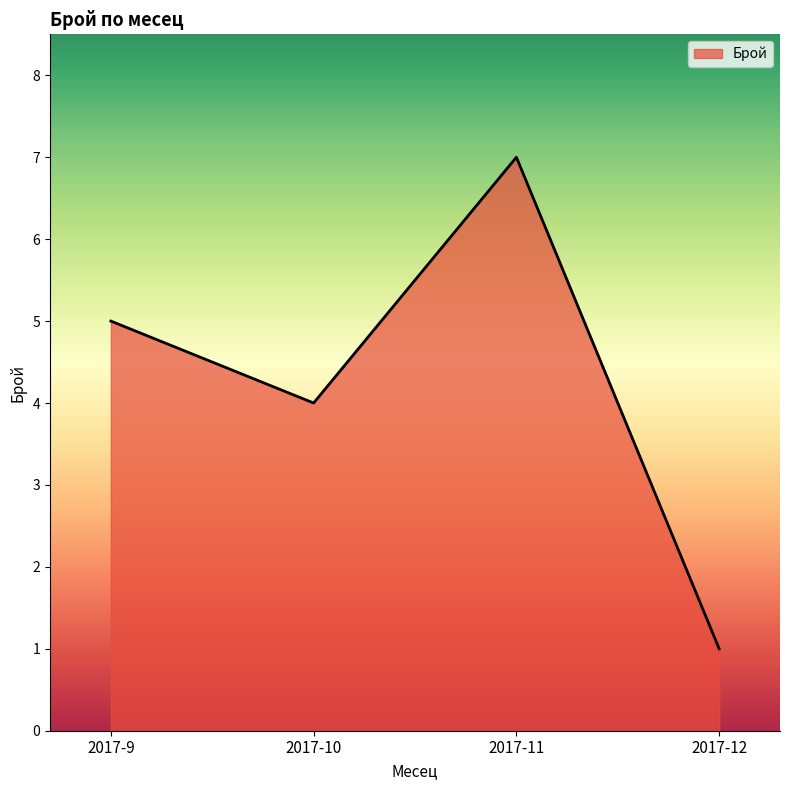

Count the number of data series in this chart.

1